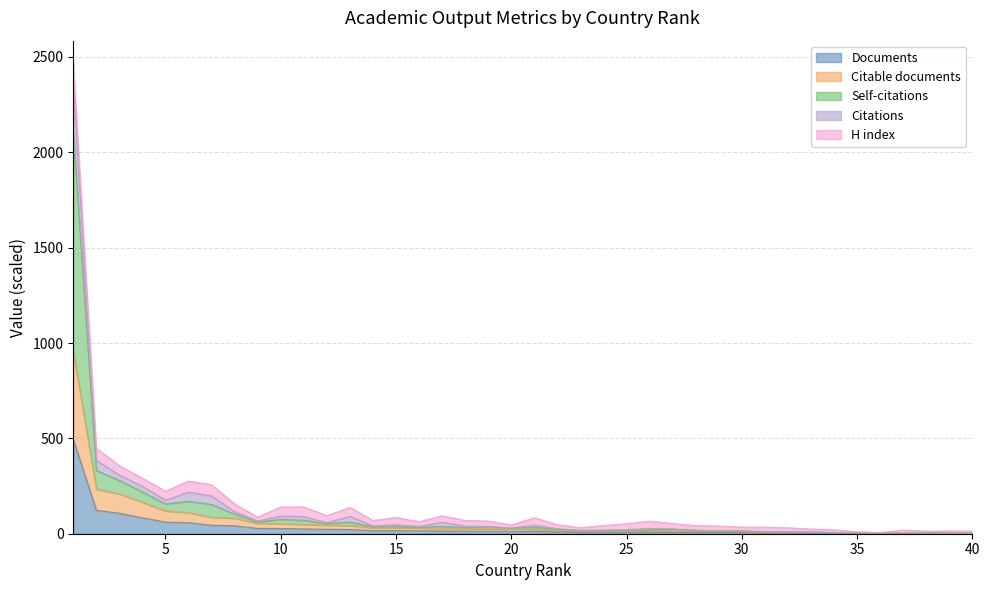

Which has a higher value, 20 or 33?

20